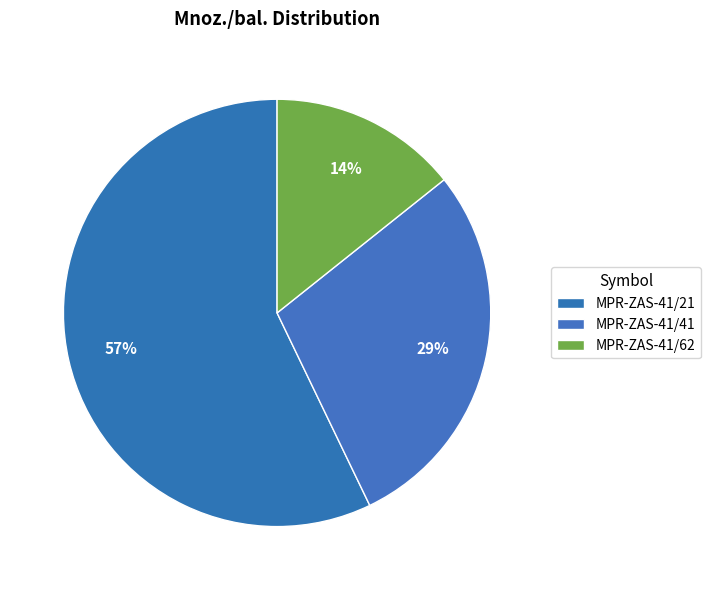

Which has a higher value, MPR-ZAS-41/21 or MPR-ZAS-41/41?

MPR-ZAS-41/21